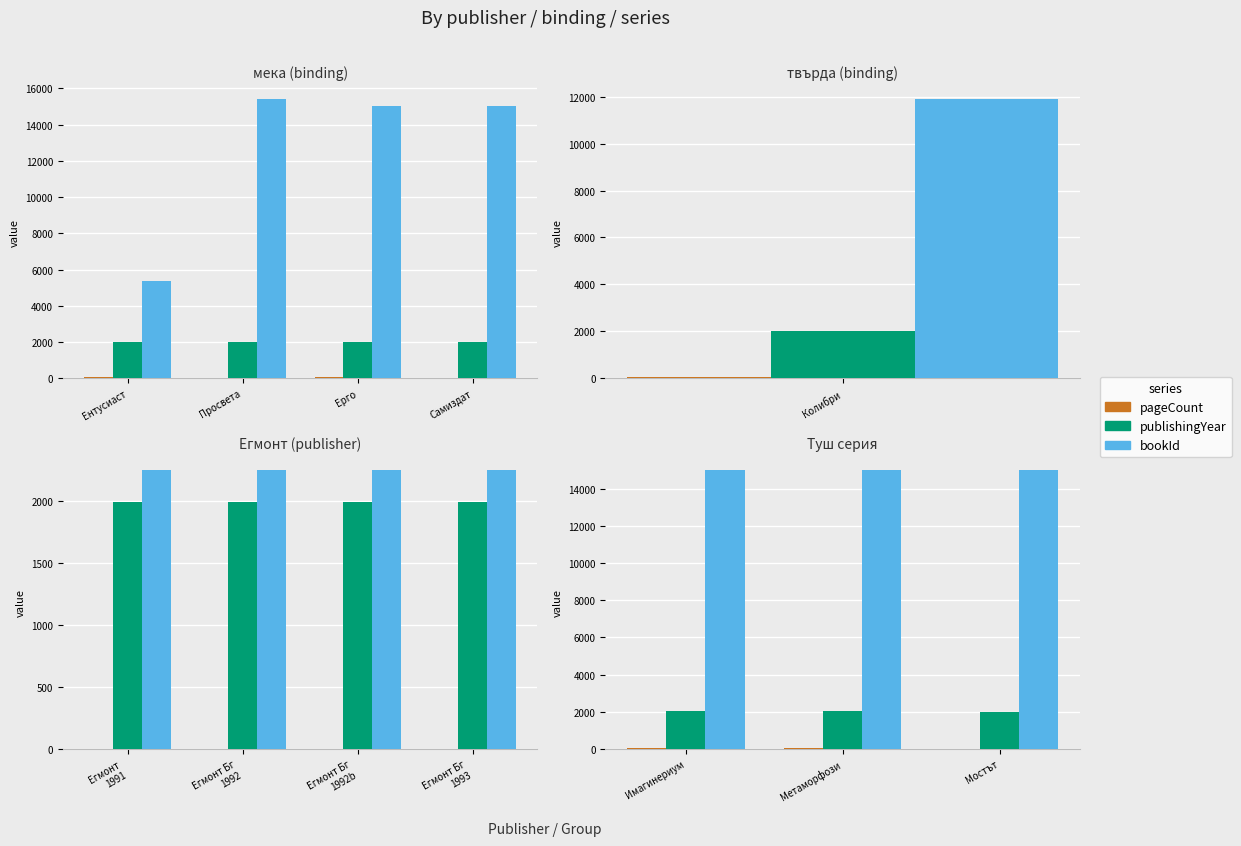

Read the publishingYear value at Мостът.

2012